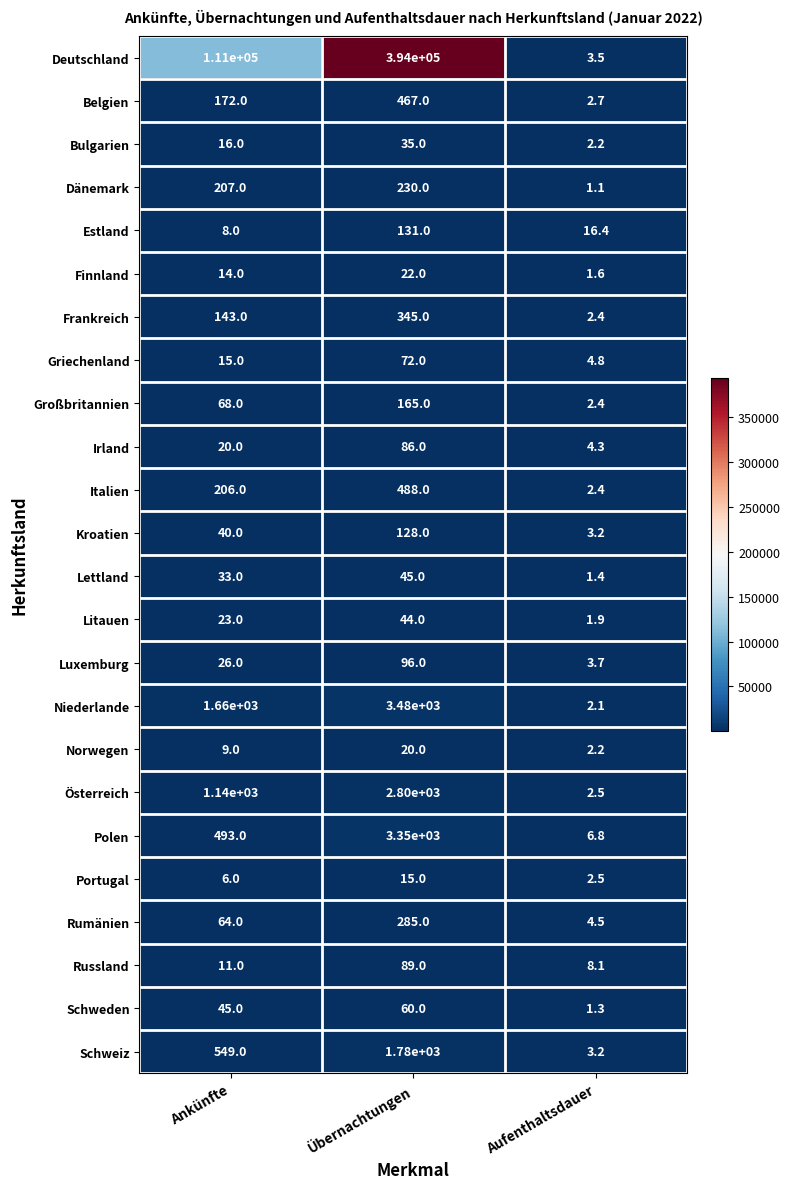

List the series in order of their peak value, highest first.

Deutschland, Niederlande, Polen, Österreich, Schweiz, Italien, Belgien, Frankreich, Rumänien, Dänemark, Großbritannien, Estland, Kroatien, Luxemburg, Russland, Irland, Griechenland, Schweden, Lettland, Litauen, Bulgarien, Finnland, Norwegen, Portugal